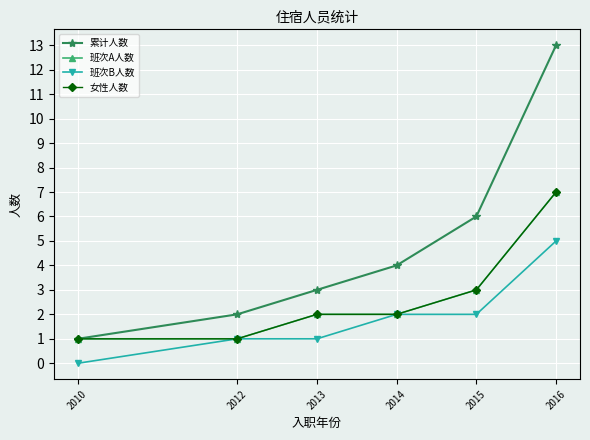

Does the chart have visible grid lines?

Yes